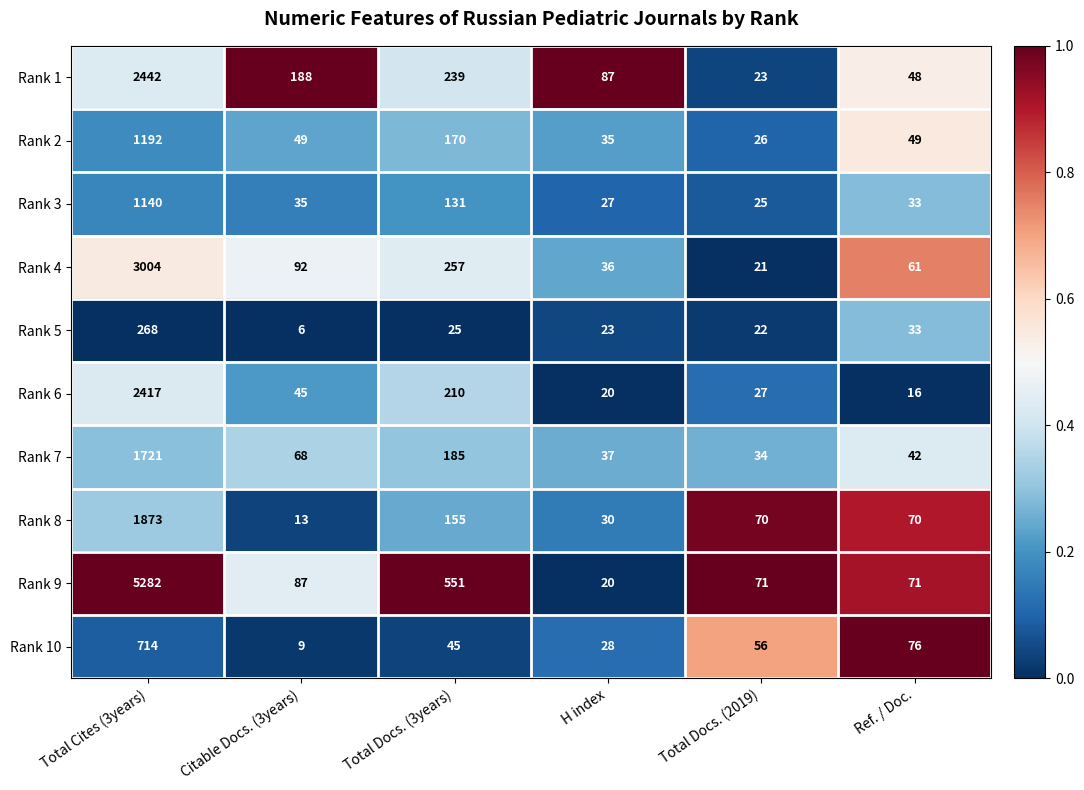

At which category is the sum across all series the highest?

Total Cites (3years)